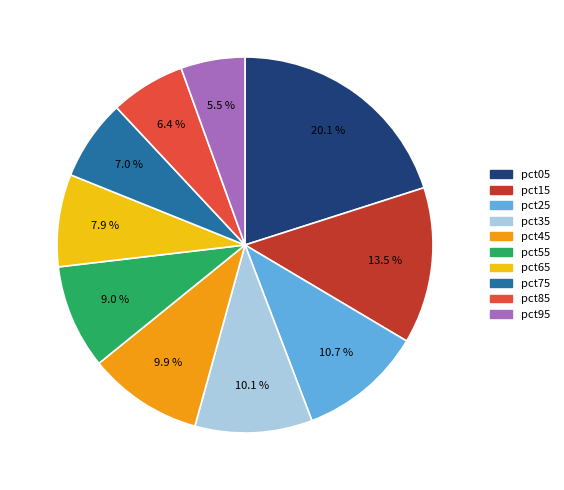

What is the largest slice in the pie chart?

pct05